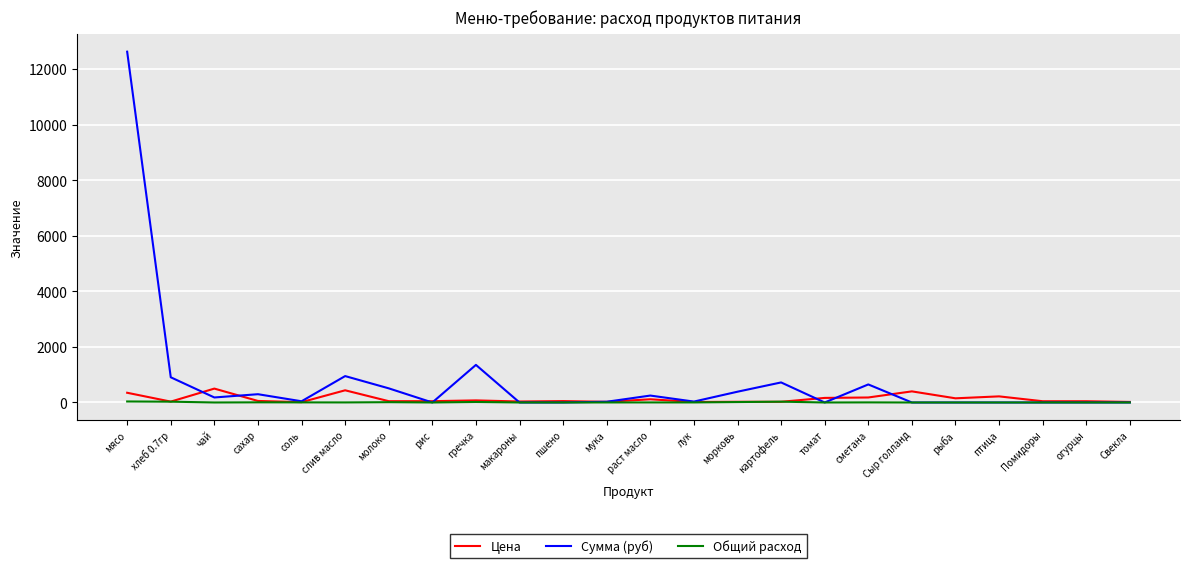

At which category is the sum across all series the highest?

мясо